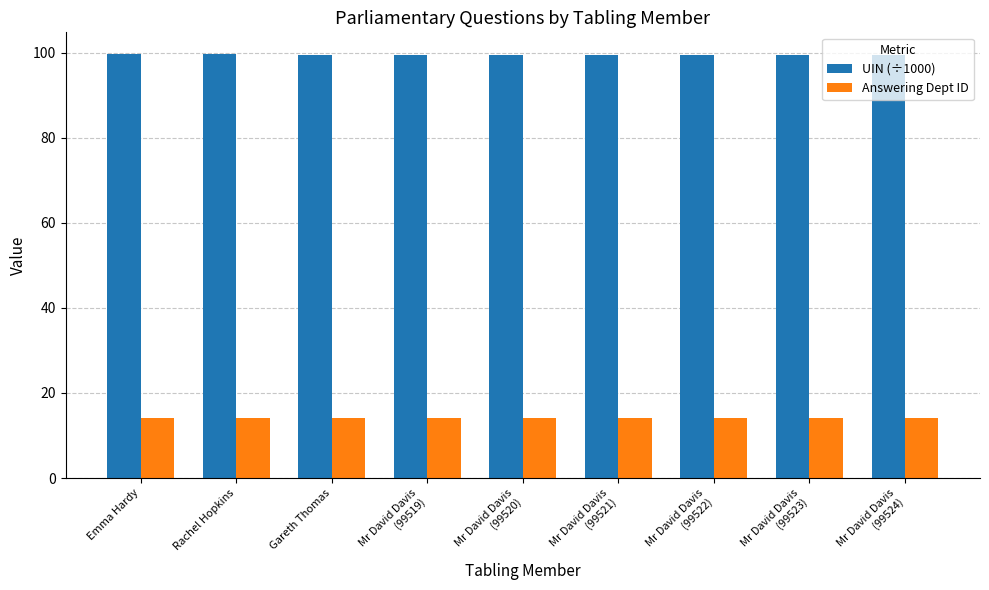

Which series has the largest total across all categories?

UIN (÷1000)